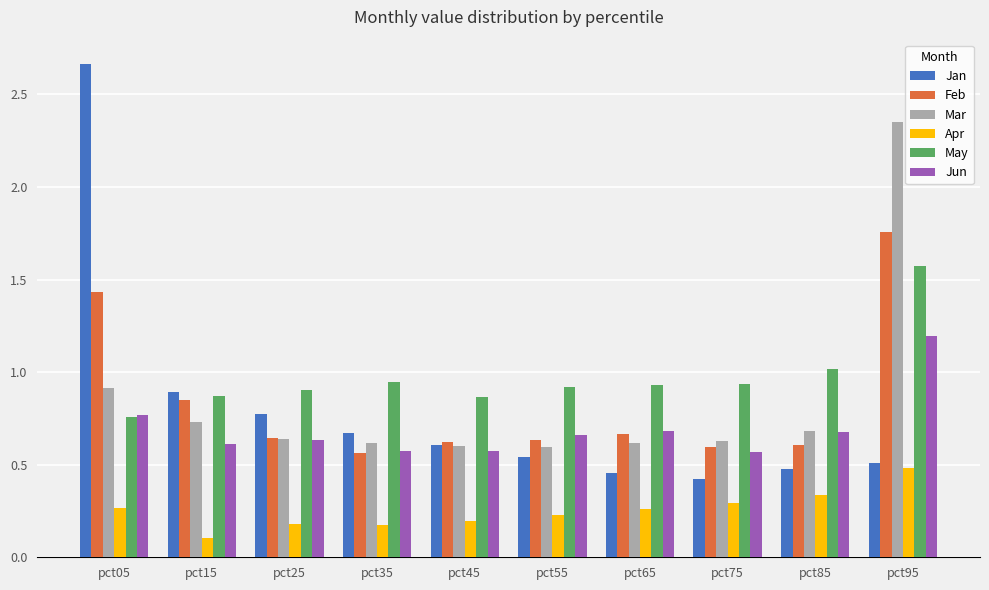

Rank the series by their maximum value, from lowest to highest.

Apr, Jun, May, Feb, Mar, Jan